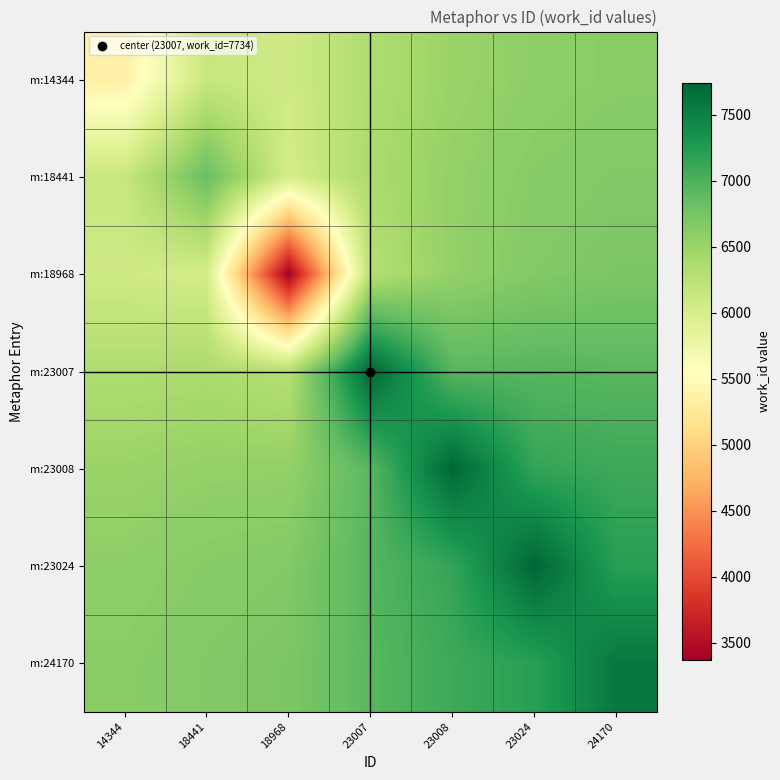

Rank the series by their maximum value, from highest to lowest.

m:23024, m:23007, m:23008, m:24170, m:18441, m:18968, m:14344